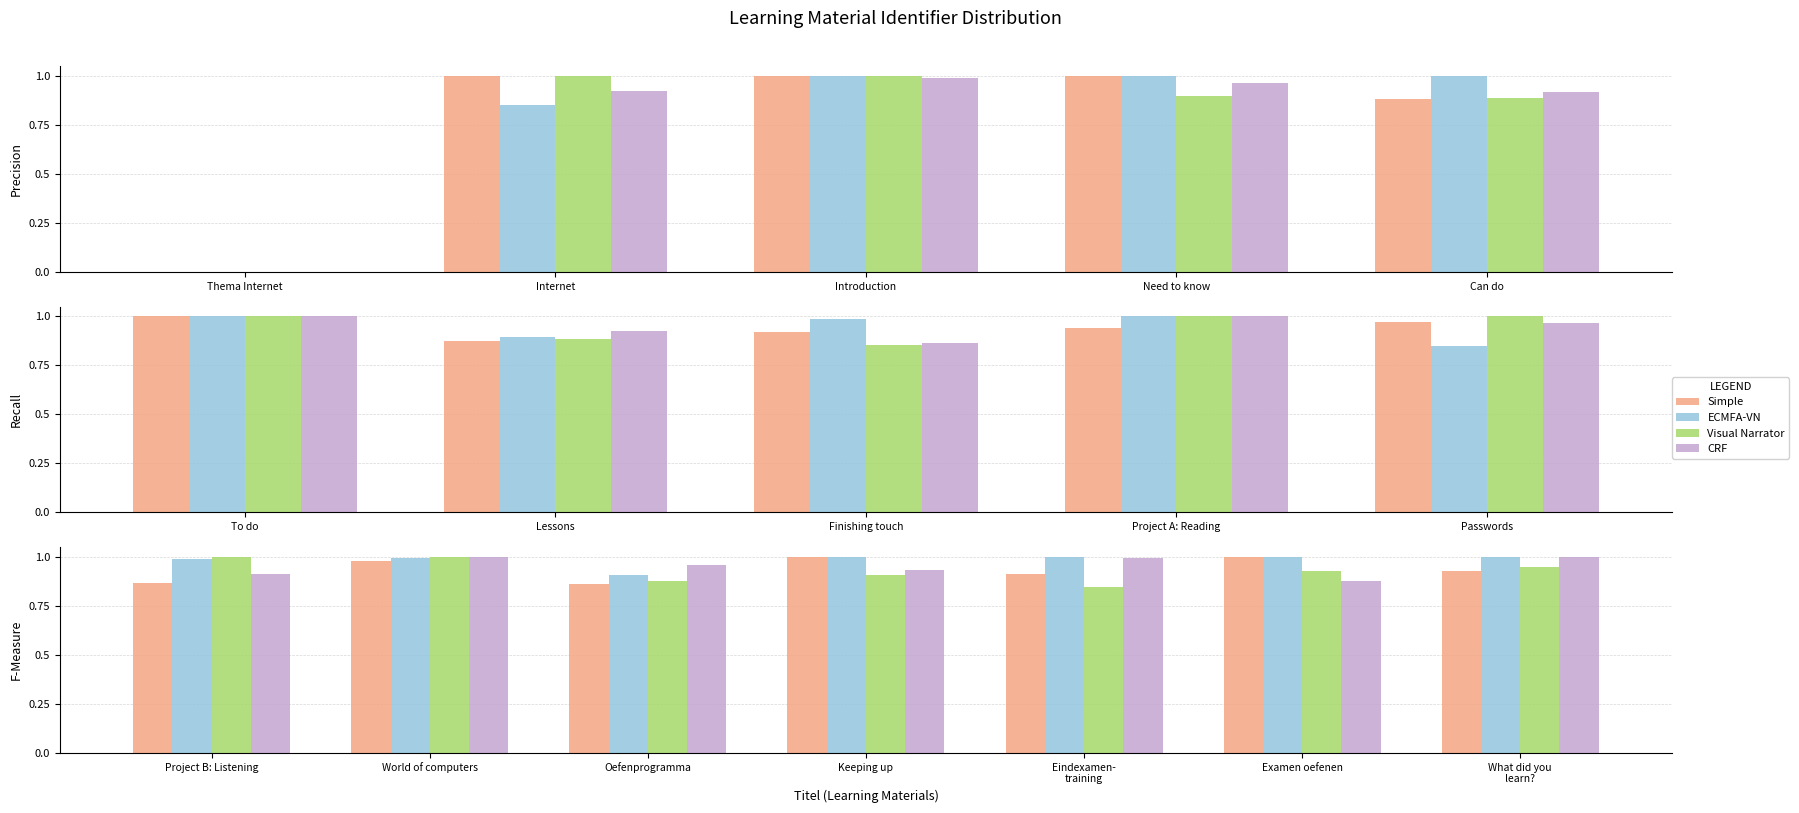

What is the difference between the second highest and minimum values in the ECMFA-VN series?

0.1